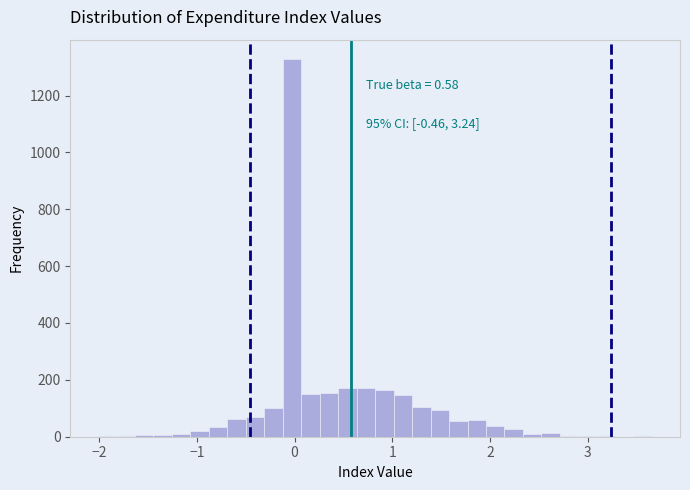

Read against the x-axis, roughly where is the centre of the tallest bar?

0.0